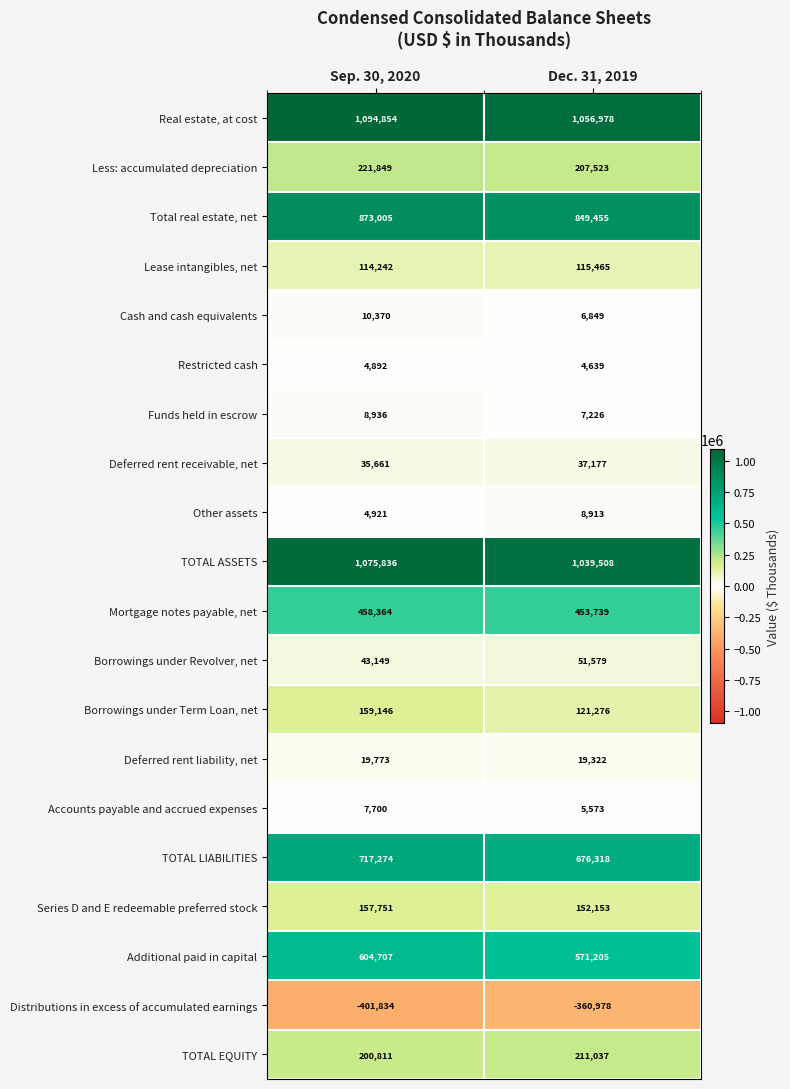

Between Sep. 30, 2020 and Dec. 31, 2019, which series saw the biggest shift?

TOTAL LIABILITIES